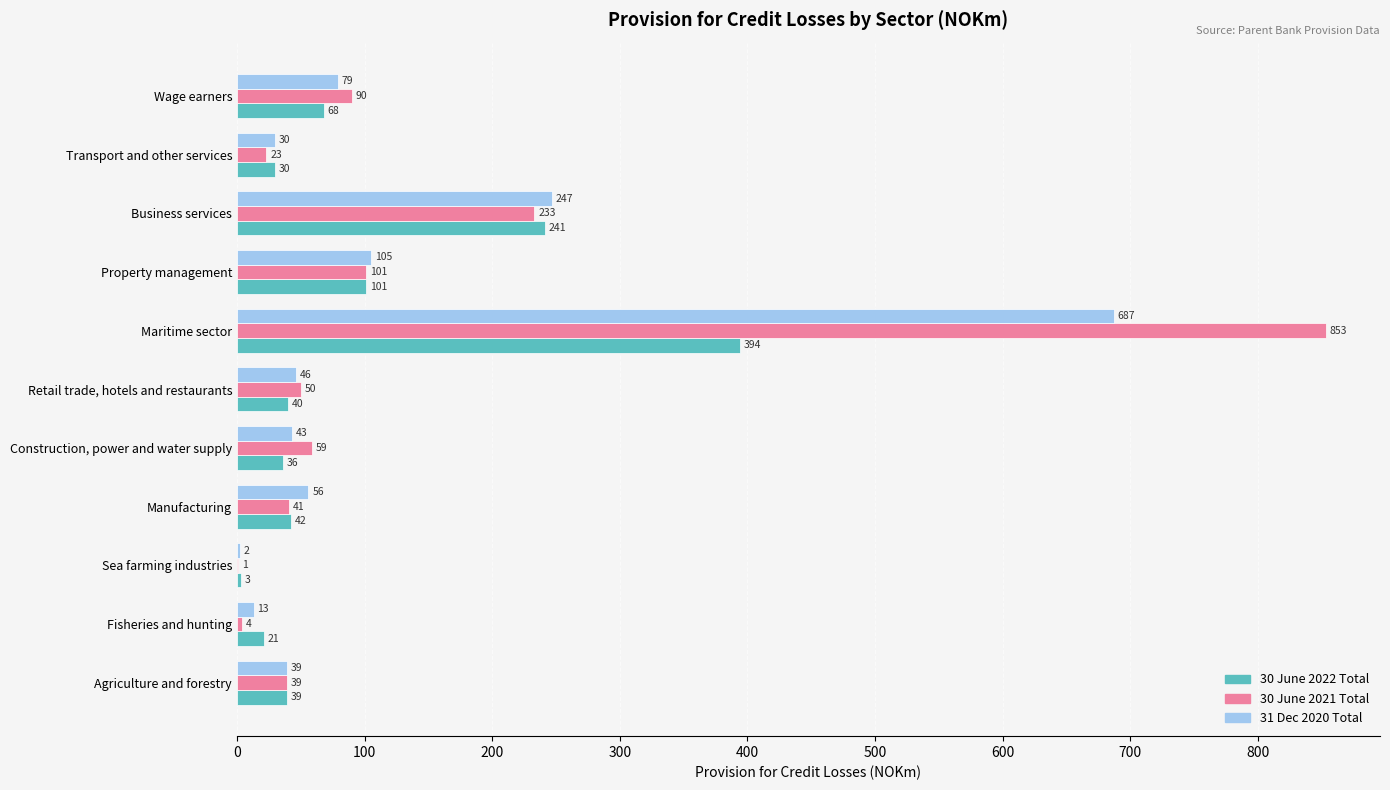

The 30 June 2022 Total series shows 671 at Maritime sector. True or false?

False